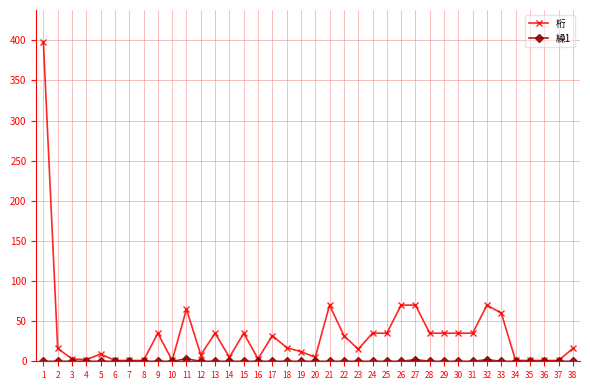

True or false: 桁 has more than 2 points higher than both neighbors.

True